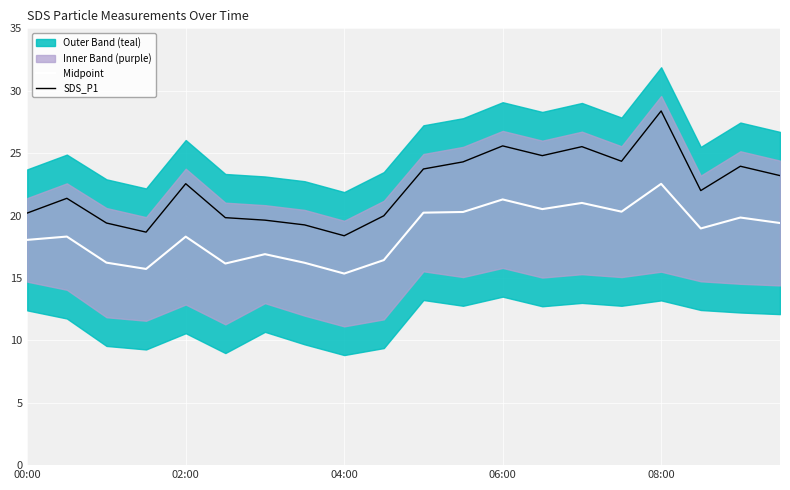

How many values in the SDS_P1 series are below 22?

9